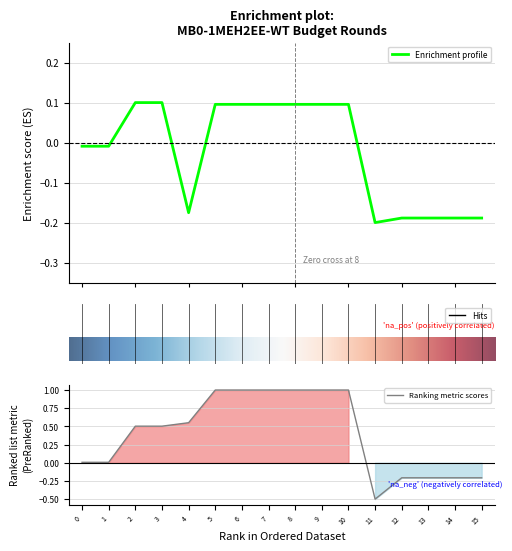

Reading left to right, transcribe all the data shown in this chart.

VAK: 0.0	0.0	0.5	0.5	0.6	1.0	1.0	1.0	1.0	1.0	1.0	-0.5	-0.2	-0.2	-0.2	-0.2
VEK: -0.0	-0.0	0.1	0.1	-0.2	0.1	0.1	0.1	0.1	0.1	0.1	-0.2	-0.2	-0.2	-0.2	-0.2